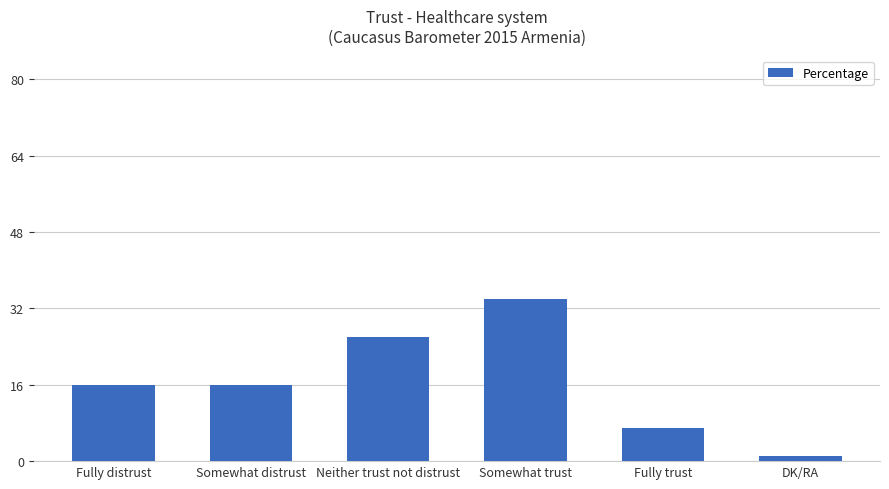

At which category does the chart reach its minimum across all series?

DK/RA